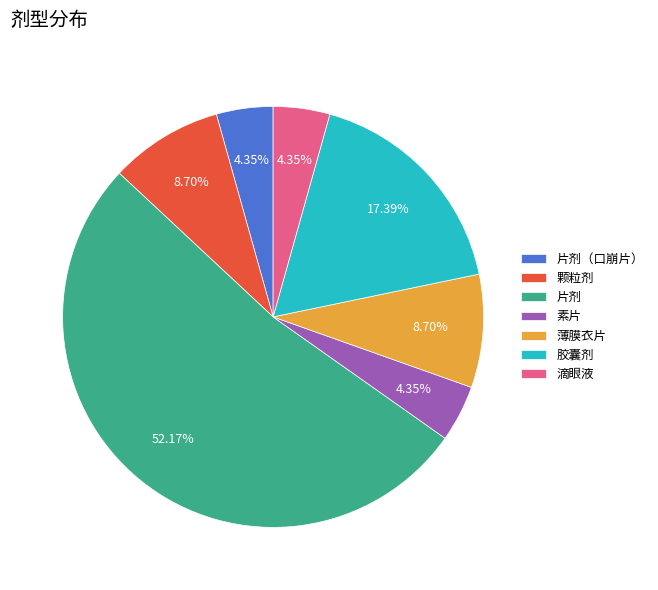

Is there a majority slice in this chart?

Yes